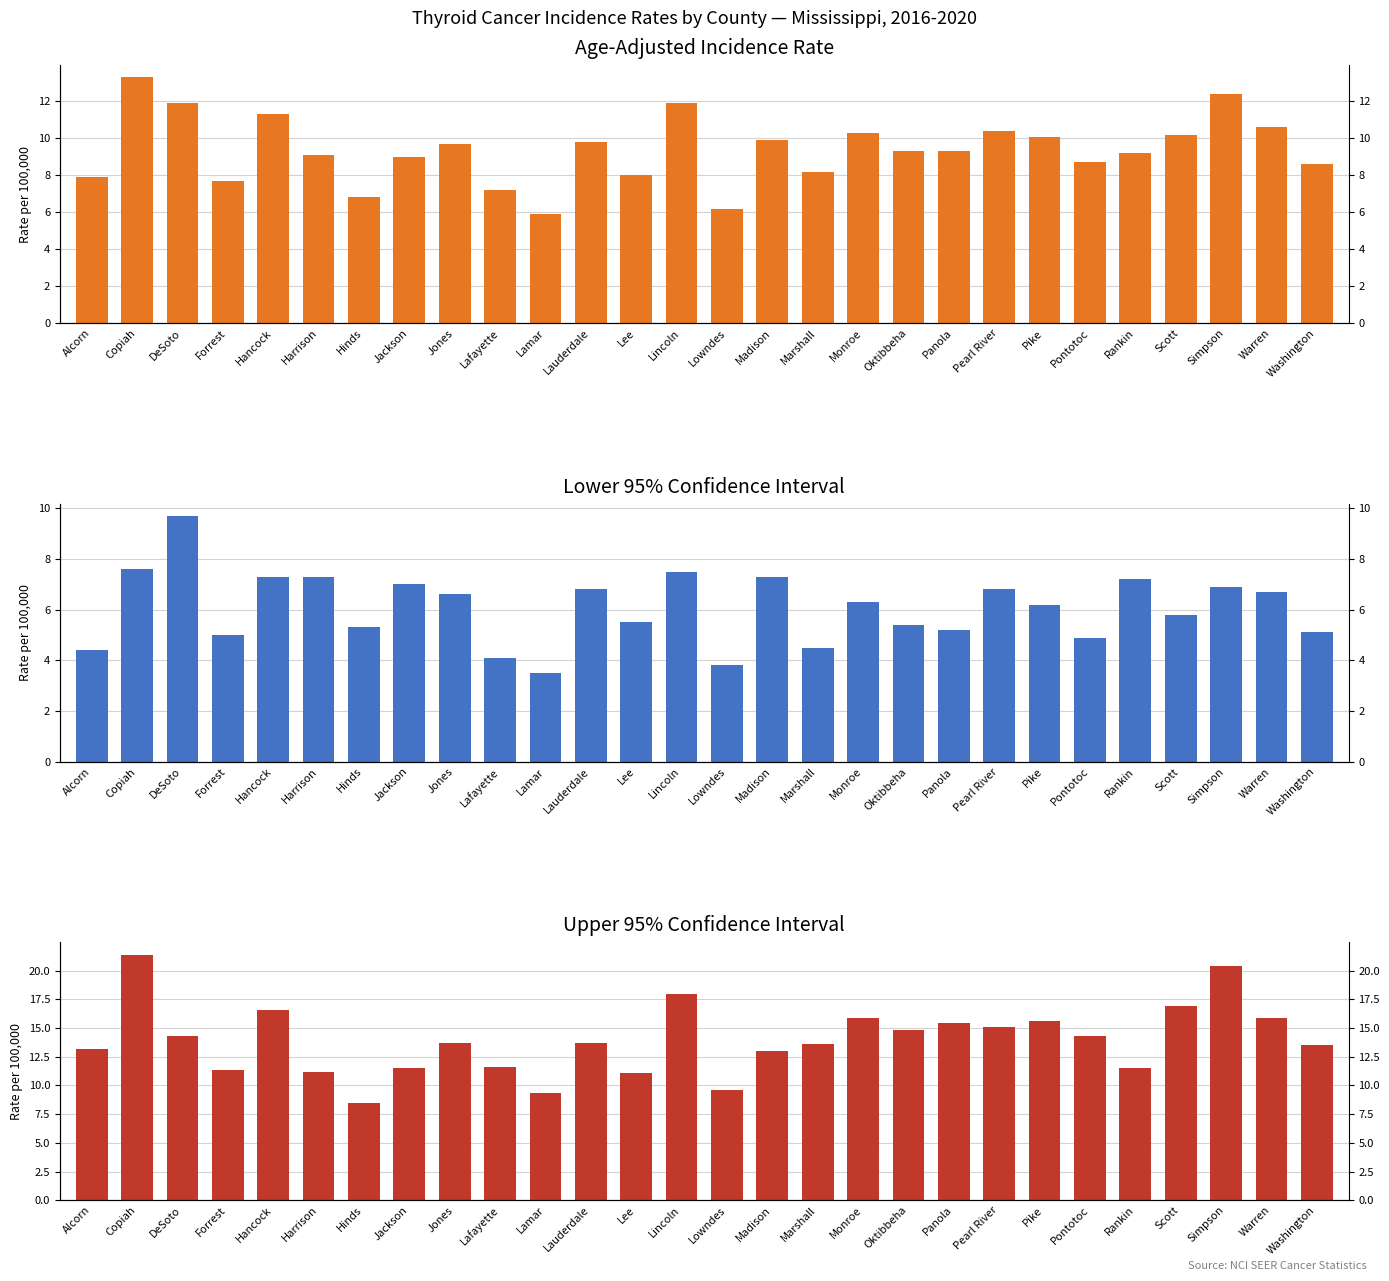

List the series in order of their overall mean, highest first.

Upper 95% Confidence Interval, Age-Adjusted Incidence Rate, Lower 95% Confidence Interval